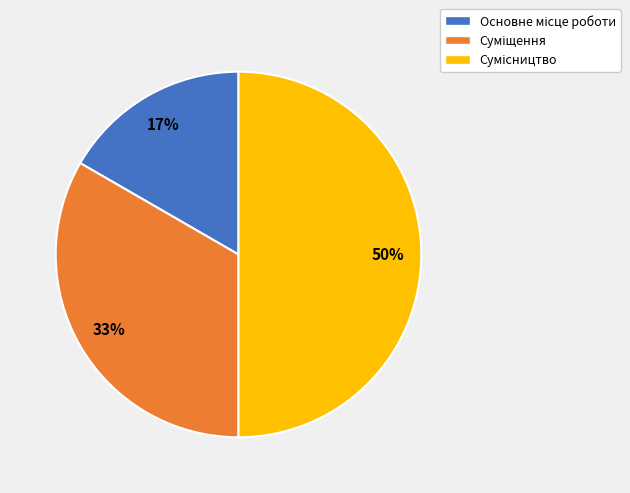

How many segments does this pie chart have?

3